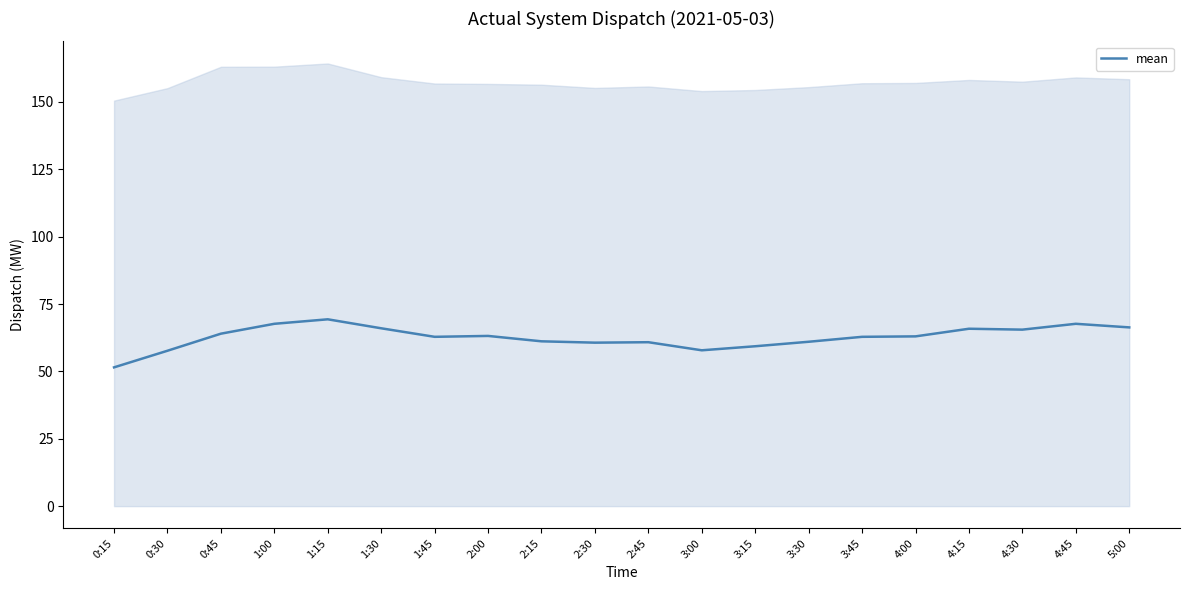

Where does the data first go above 63?

0:45